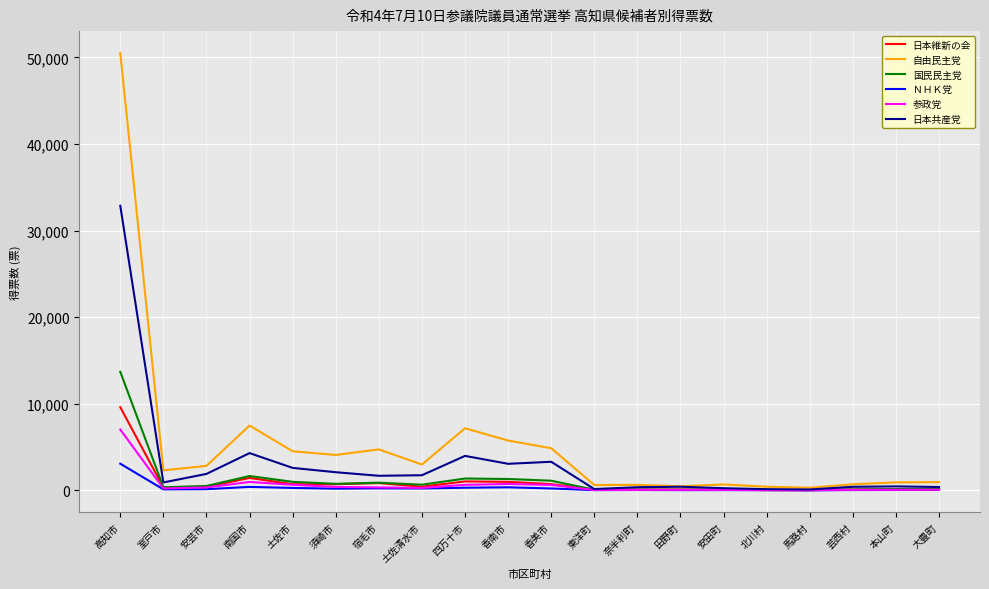

True or false: 自由民主党 has a value of 2977 at 土佐清水市.

True